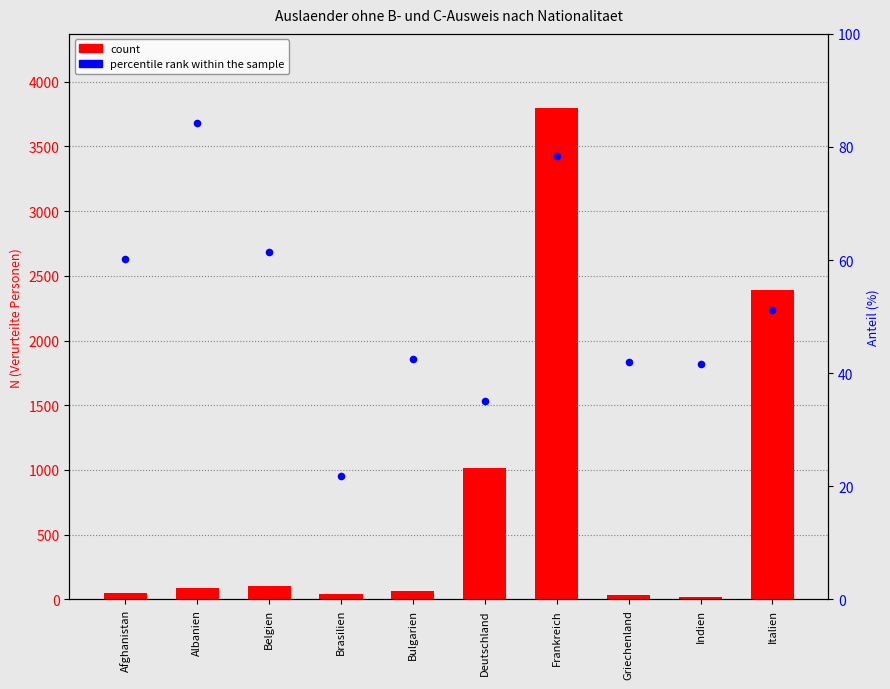

What are all the series names shown in the legend?

count, percentile rank within the sample